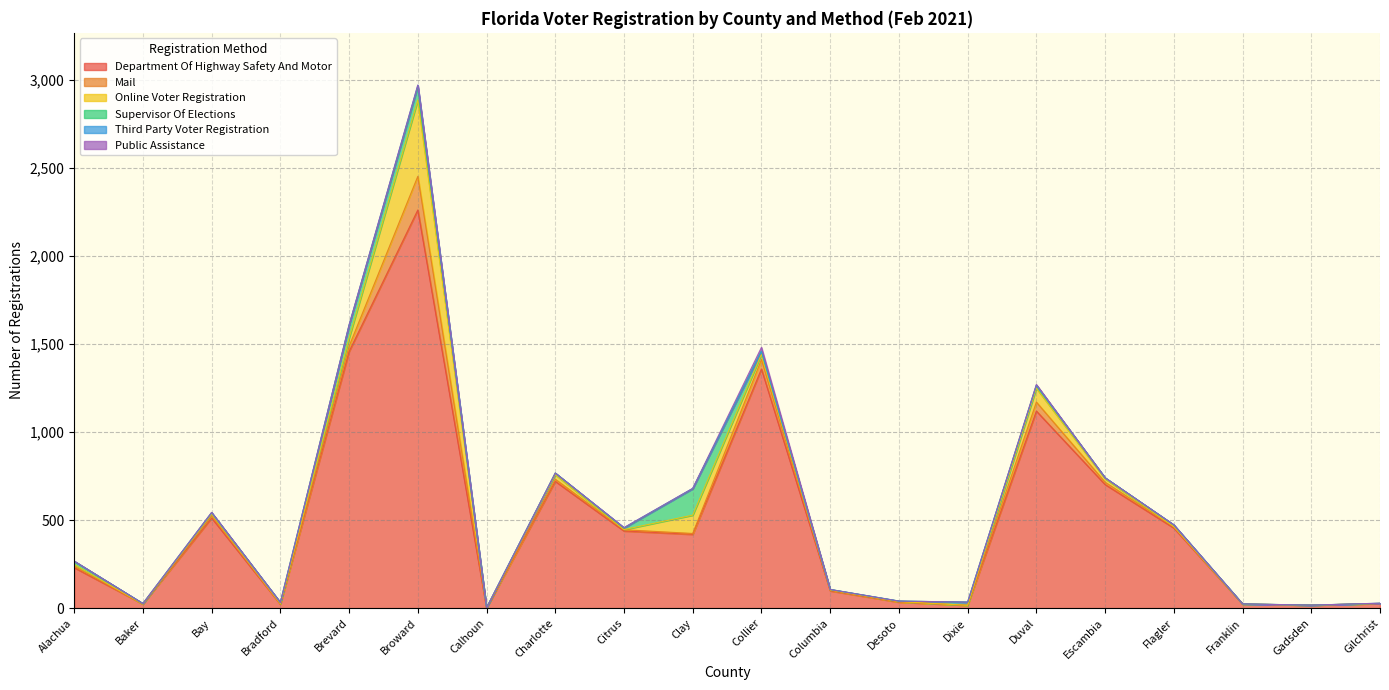

In Online Voter Registration, how many points are higher than both neighbors (excluding endpoints)?

5